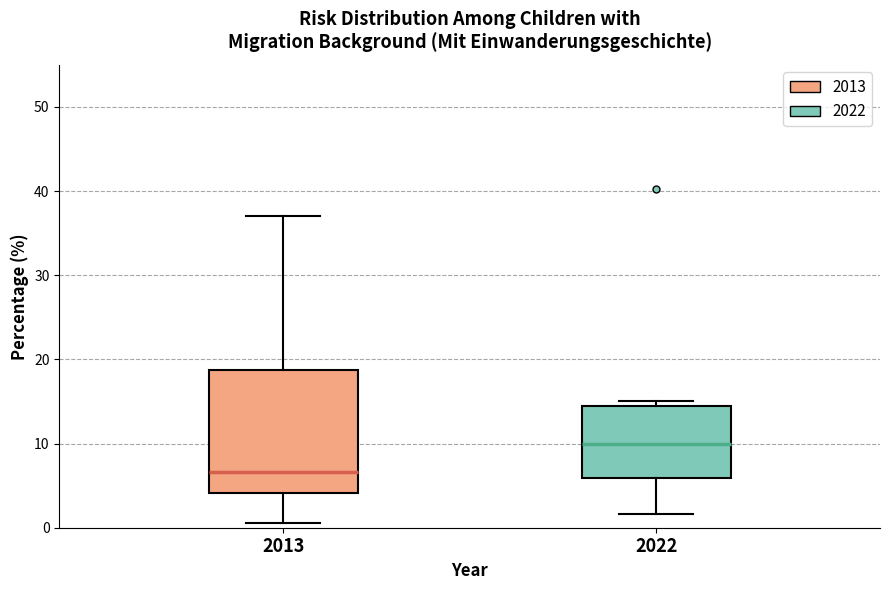

Reading left to right, transcribe this box plot: for each box, give where its median line is, the range the box spans, and where its two whiskers end, as read against the y-axis. The values are not printed on the chart, so give them approximately, as read against the axis.

2013: median 7, box 4 to 19, whiskers 1 to 37
2022: median 10, box 6 to 14, whiskers 2 to 15